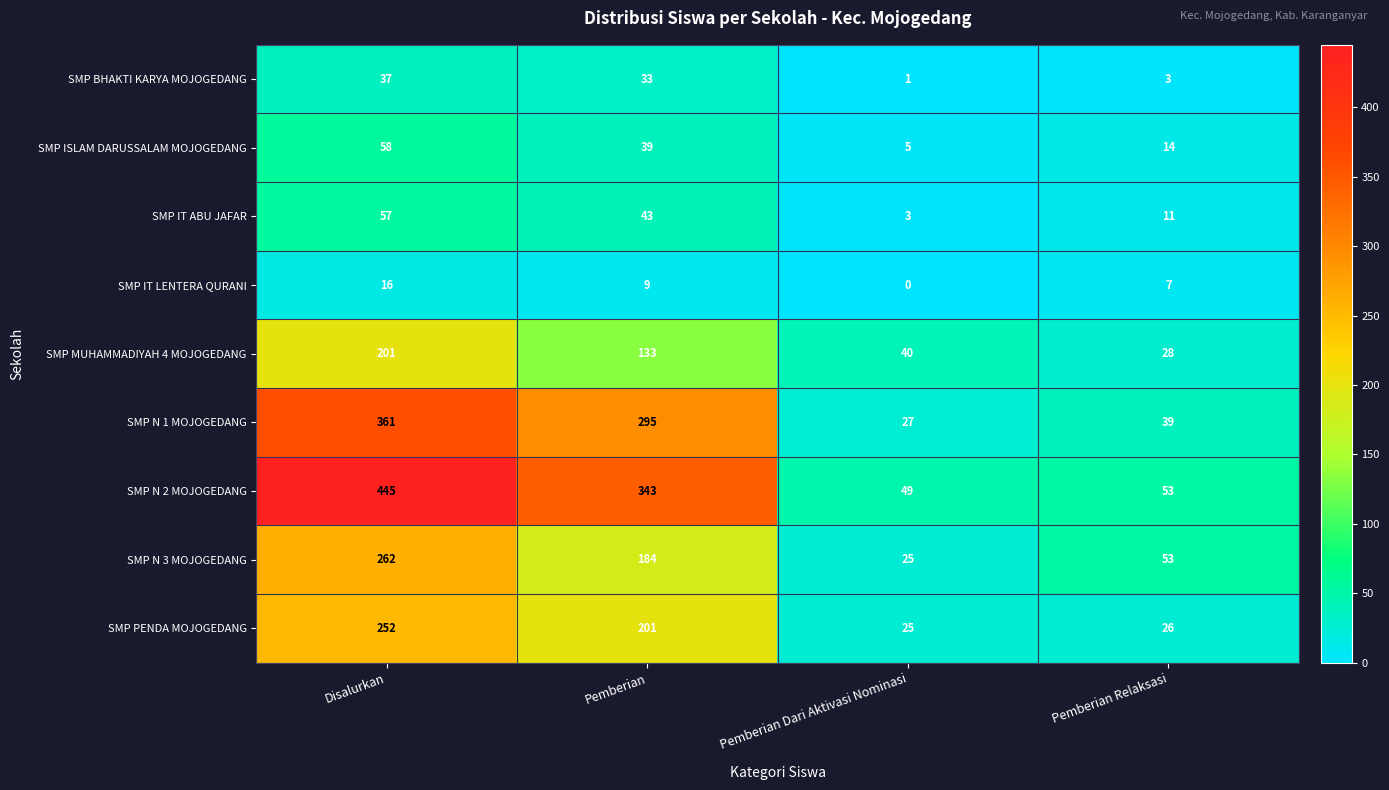

What is the difference between the maximum and minimum values in the SMP MUHAMMADIYAH 4 MOJOGEDANG series?

173